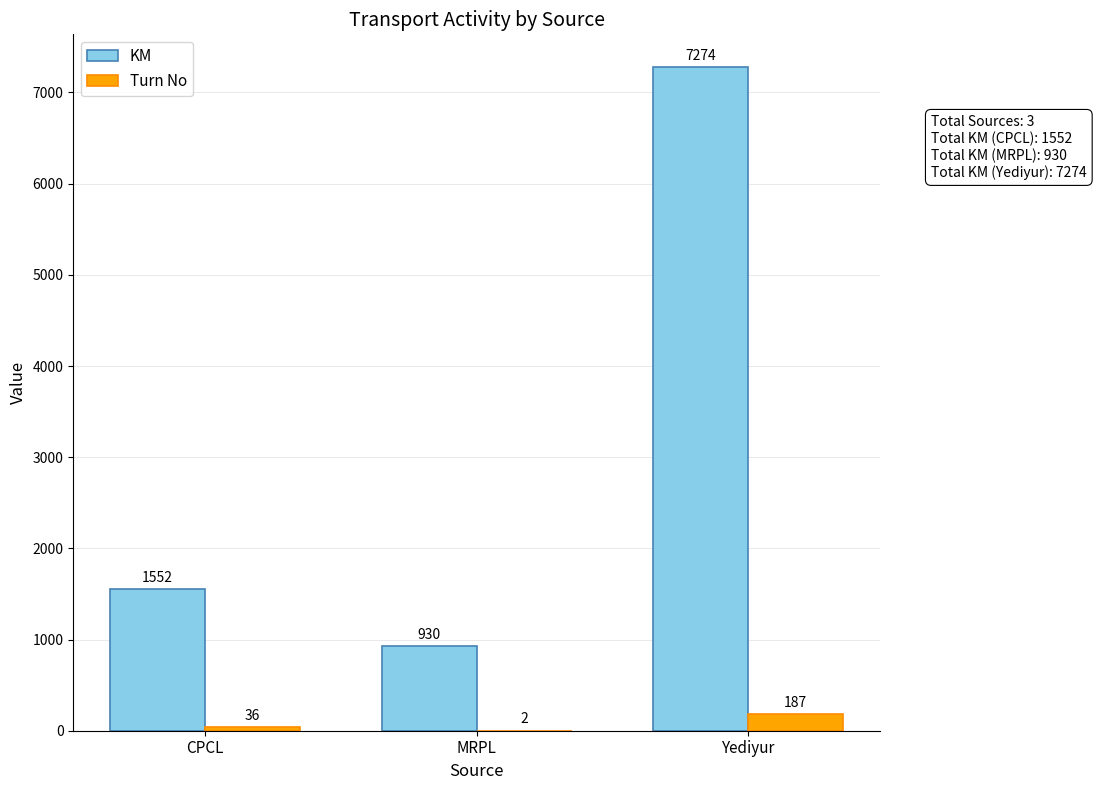

How many groups of bars are there?

3